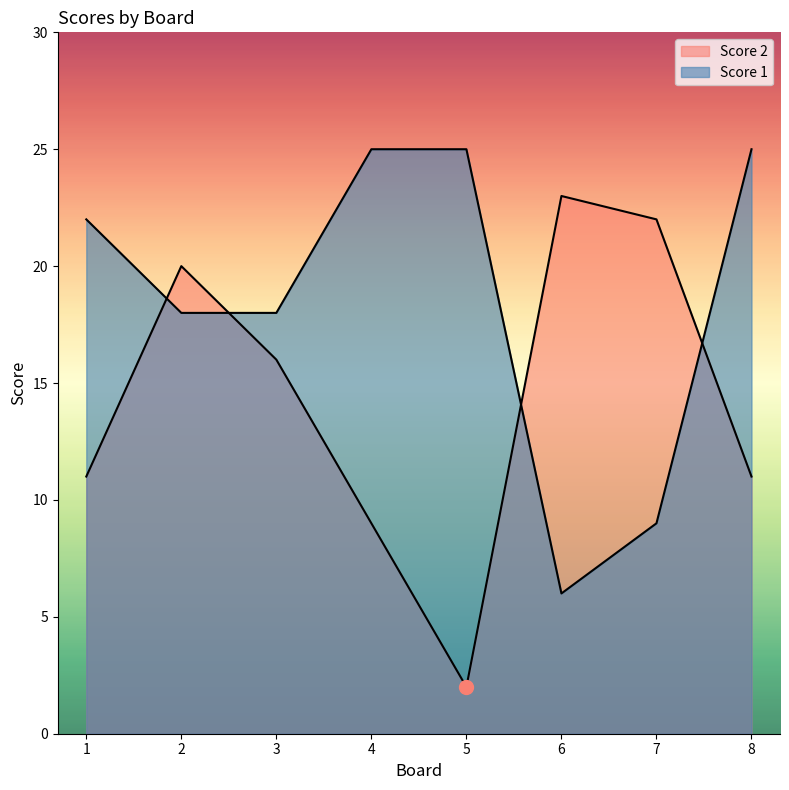

At which category does the chart reach its minimum across all series?

5